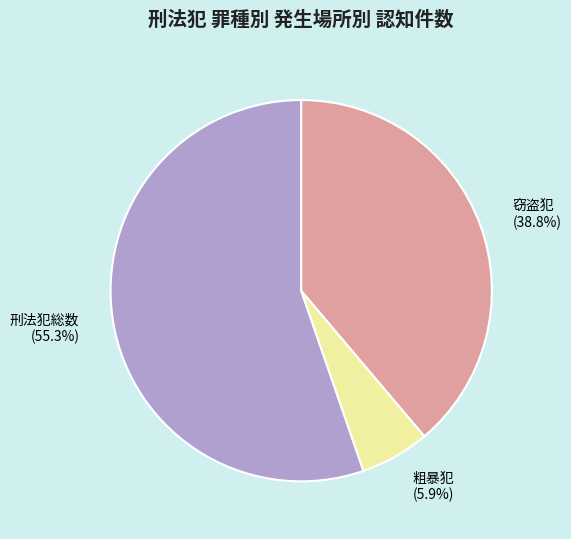

Rank the categories by value from lowest to highest.

粗暴犯 (5.9%), 窃盗犯 (38.8%), 刑法犯総数 (55.3%)